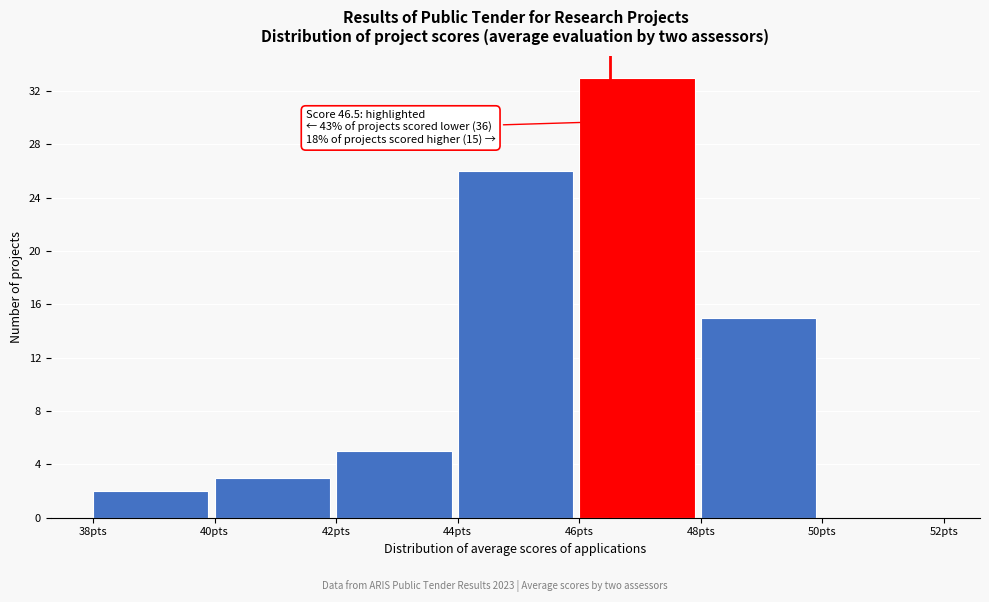

Which range on the x-axis has the tallest bar?

46 to 48